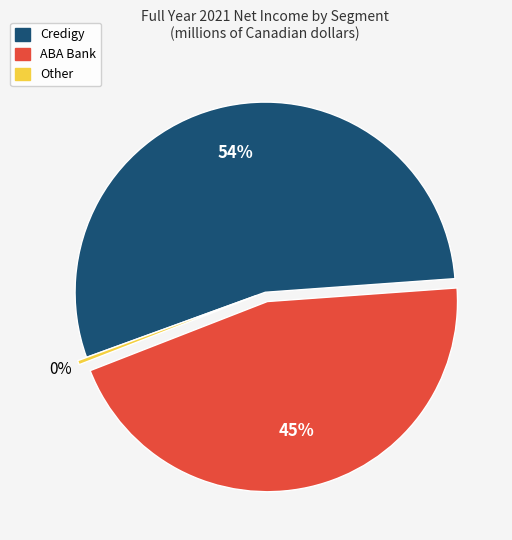

Rank the categories by value from lowest to highest.

Other, ABA Bank, Credigy